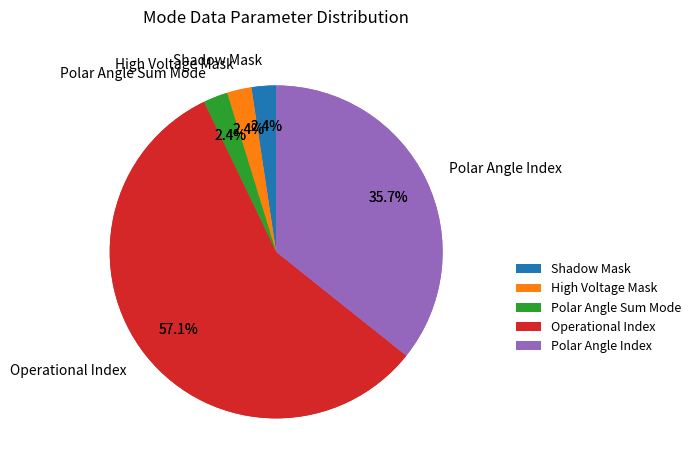

The High Voltage Mask slice represents 2% of the pie. True or false?

True